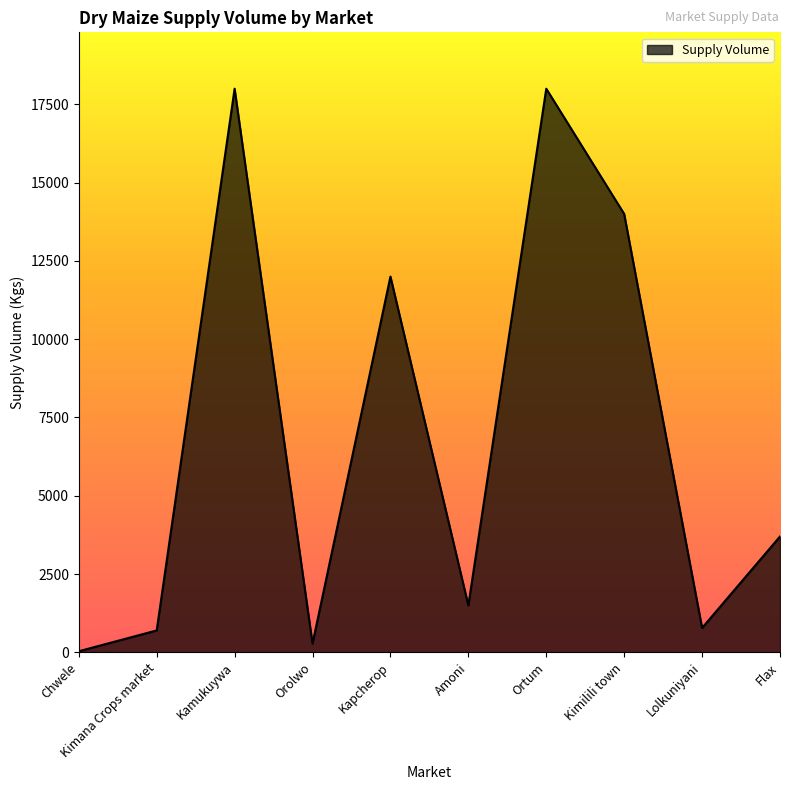

What is the sum of all values?

68995